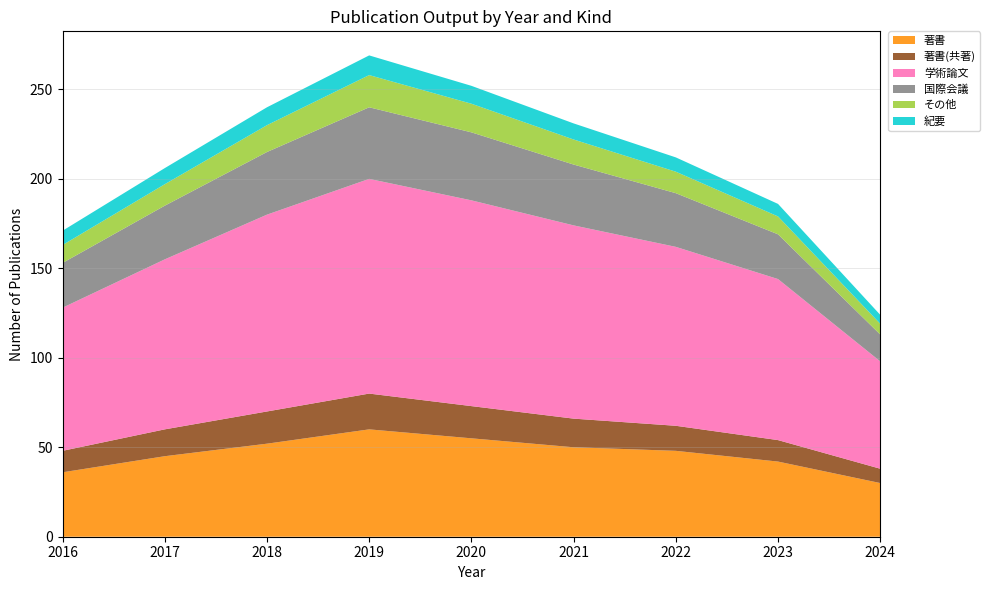

Which category has the lowest value in the 著書 series?

2024